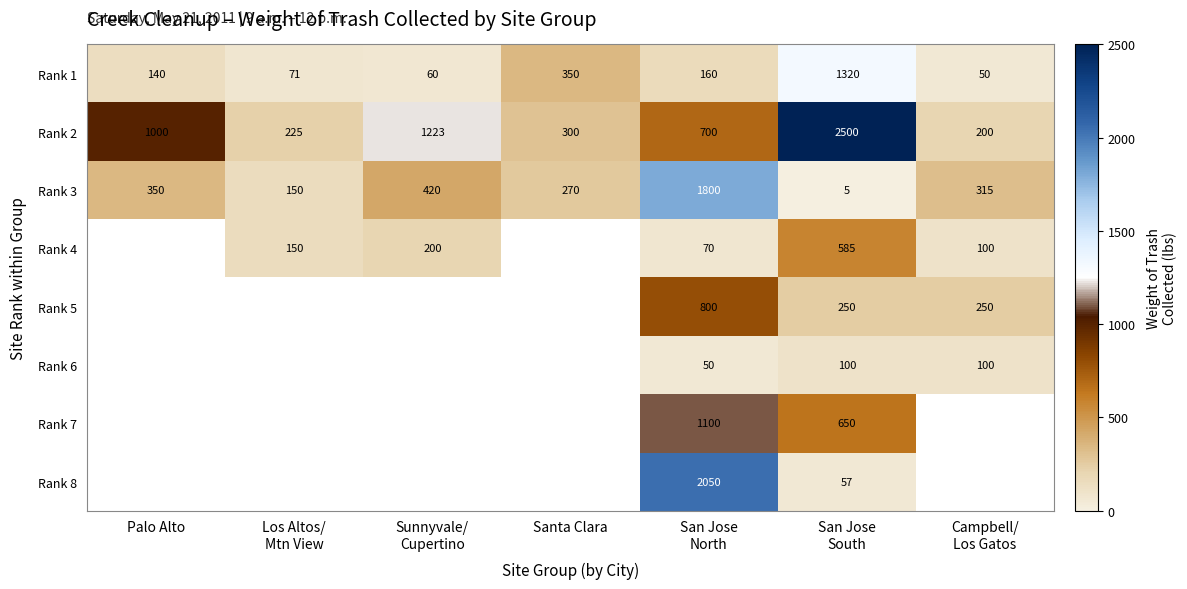

The value of Rank 3 at Palo Alto is 229. True or false?

False